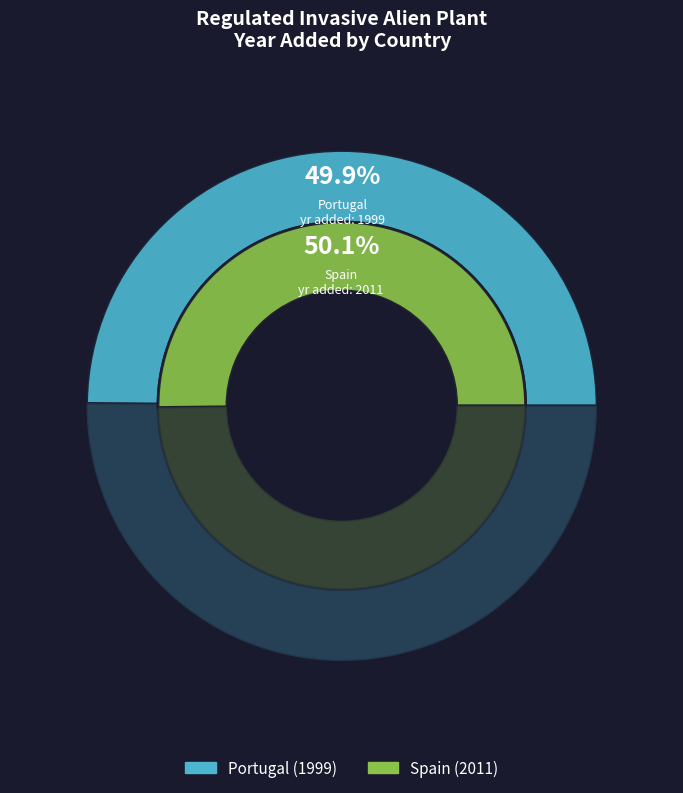

What portion of the pie excludes Portugal?

50.1%